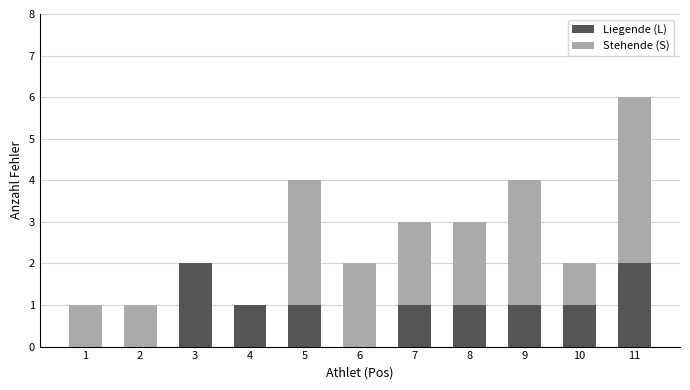

How many categories are shown in the chart?

11